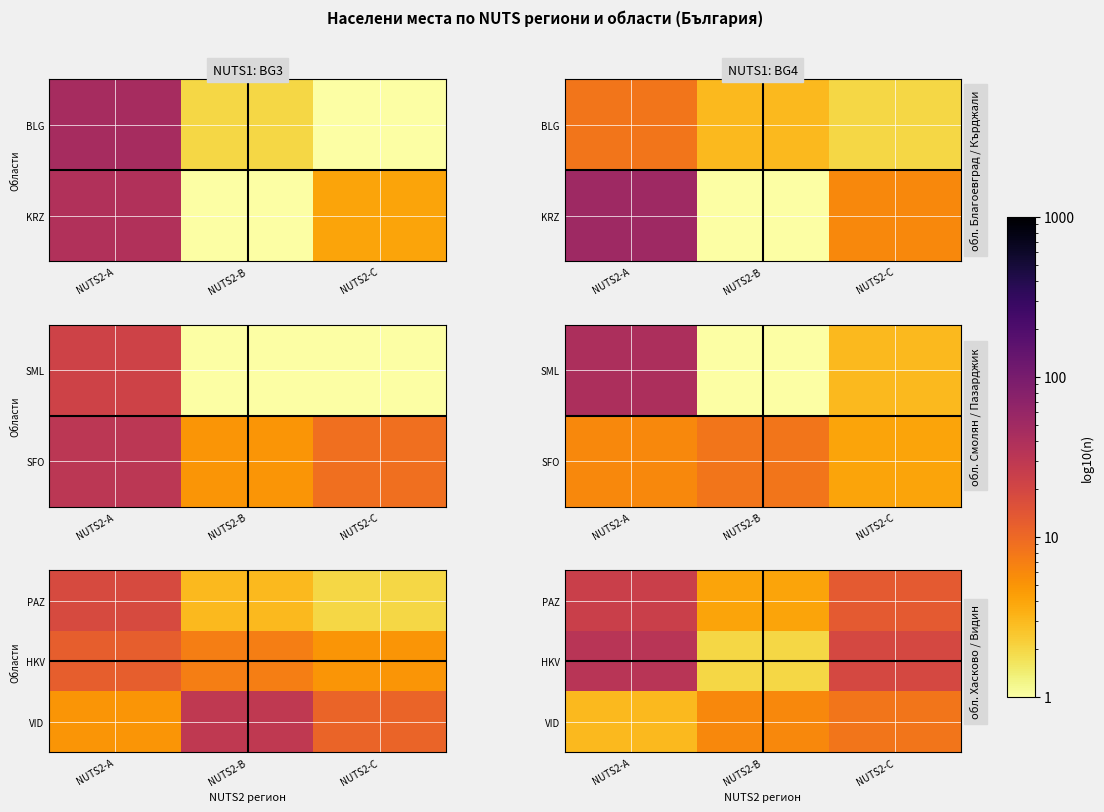

The value of VID at NUTS2-C is 4. True or false?

False